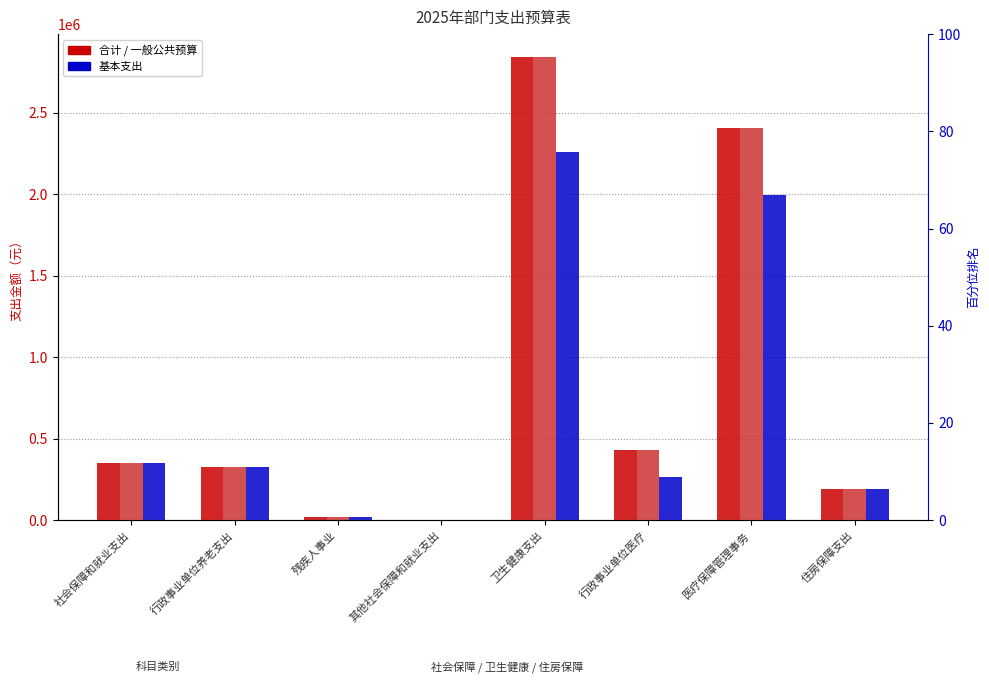

Are the bars horizontal?

No